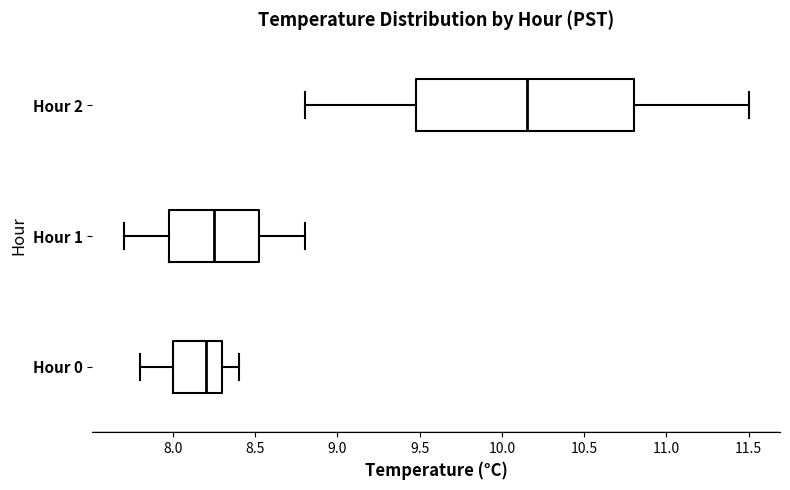

Reading bottom to top, read every box against the x-axis: the position of its median line, the range the box covers, and the ends of its whiskers. The values are not printed on the chart, so give them approximately, as read against the axis.

Hour 0: median 8.20, box 8.00 to 8.30, whiskers 7.80 to 8.40
Hour 1: median 8.25, box 8.00 to 8.55, whiskers 7.70 to 8.80
Hour 2: median 10.15, box 9.50 to 10.80, whiskers 8.80 to 11.50